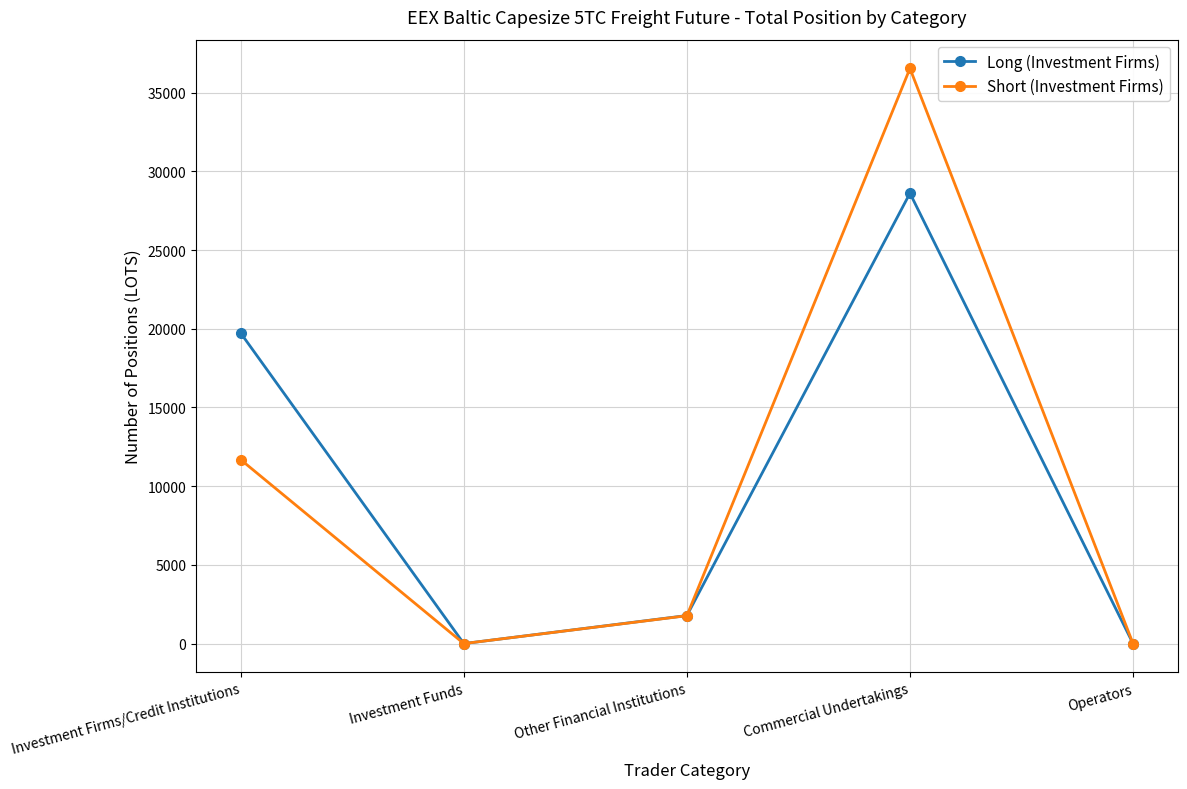

What is the sum of all Long (Investment Firms) values?

50111.4